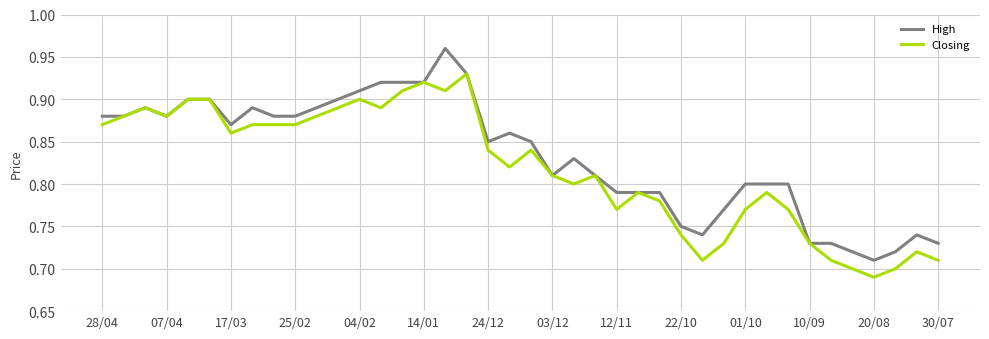

Which series has the largest total across all categories?

High